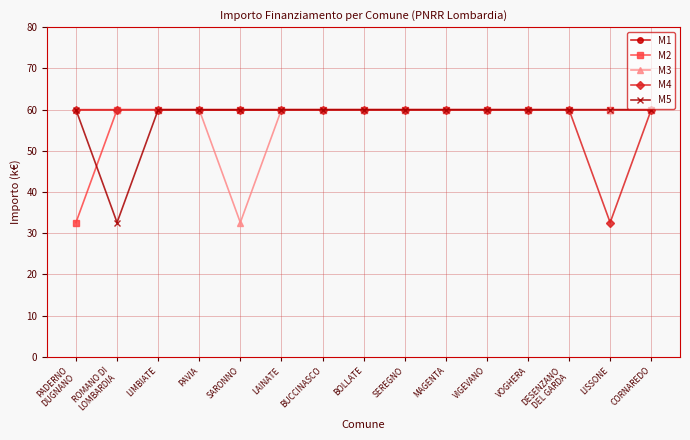

Reading left to right, list all the values displayed in this chart.

M1: PADERNO
DUGNANO=60.0	ROMANO DI
LOMBARDIA=60.0	LIMBIATE=60.0	PAVIA=60.0	SARONNO=60.0	LAINATE=60.0	BUCCINASCO=60.0	BOLLATE=60.0	SEREGNO=60.0	MAGENTA=60.0	VIGEVANO=60.0	VOGHERA=60.0	DESENZANO
DEL GARDA=60.0	LISSONE=60.0	CORNAREDO=60.0
M2: PADERNO
DUGNANO=32.6	ROMANO DI
LOMBARDIA=60.0	LIMBIATE=60.0	PAVIA=60.0	SARONNO=60.0	LAINATE=60.0	BUCCINASCO=60.0	BOLLATE=60.0	SEREGNO=60.0	MAGENTA=60.0	VIGEVANO=60.0	VOGHERA=60.0	DESENZANO
DEL GARDA=60.0	LISSONE=60.0	CORNAREDO=60.0
M3: PADERNO
DUGNANO=60.0	ROMANO DI
LOMBARDIA=60.0	LIMBIATE=60.0	PAVIA=60.0	SARONNO=32.6	LAINATE=60.0	BUCCINASCO=60.0	BOLLATE=60.0	SEREGNO=60.0	MAGENTA=60.0	VIGEVANO=60.0	VOGHERA=60.0	DESENZANO
DEL GARDA=60.0	LISSONE=60.0	CORNAREDO=60.0
M4: PADERNO
DUGNANO=60.0	ROMANO DI
LOMBARDIA=60.0	LIMBIATE=60.0	PAVIA=60.0	SARONNO=60.0	LAINATE=60.0	BUCCINASCO=60.0	BOLLATE=60.0	SEREGNO=60.0	MAGENTA=60.0	VIGEVANO=60.0	VOGHERA=60.0	DESENZANO
DEL GARDA=60.0	LISSONE=32.6	CORNAREDO=60.0
M5: PADERNO
DUGNANO=60.0	ROMANO DI
LOMBARDIA=32.6	LIMBIATE=60.0	PAVIA=60.0	SARONNO=60.0	LAINATE=60.0	BUCCINASCO=60.0	BOLLATE=60.0	SEREGNO=60.0	MAGENTA=60.0	VIGEVANO=60.0	VOGHERA=60.0	DESENZANO
DEL GARDA=60.0	LISSONE=60.0	CORNAREDO=60.0